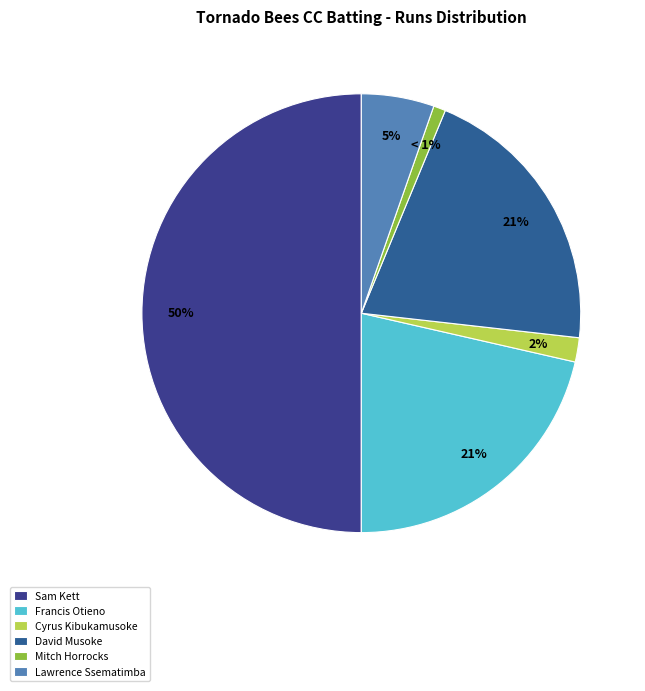

To the nearest percent, what percentage of the pie is David Musoke?

21%